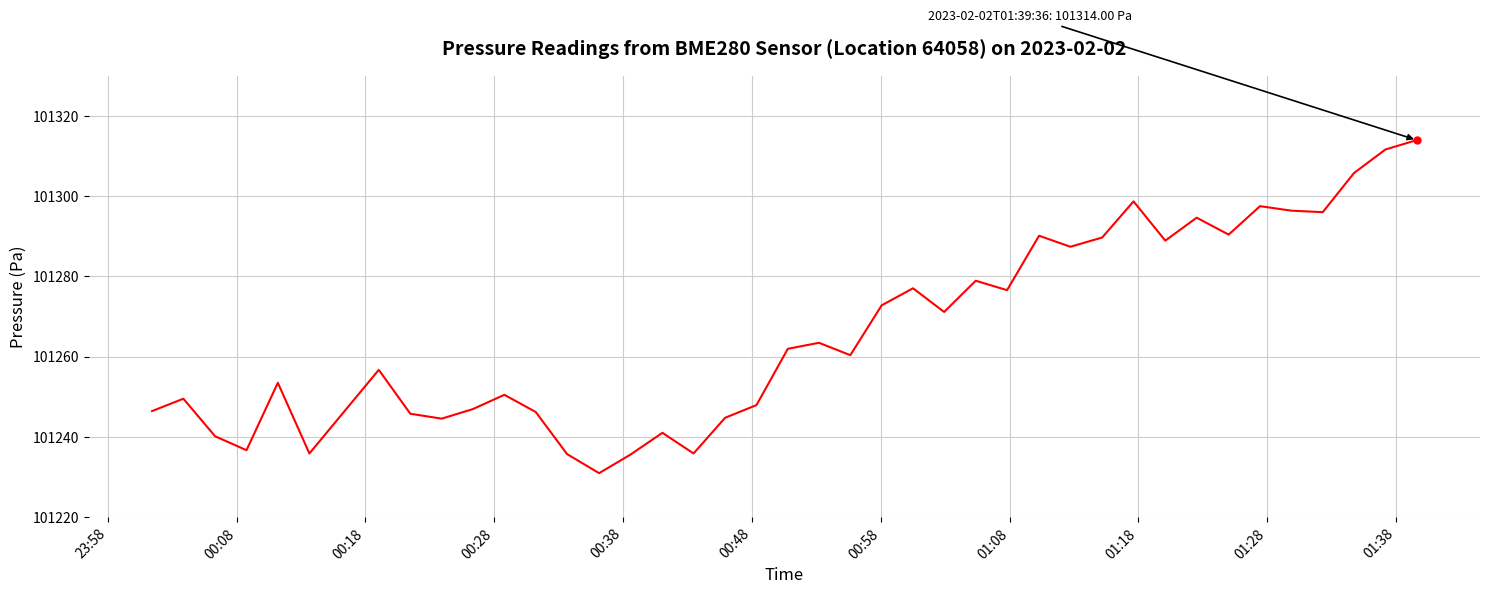

What is the greatest value displayed?

101314.0